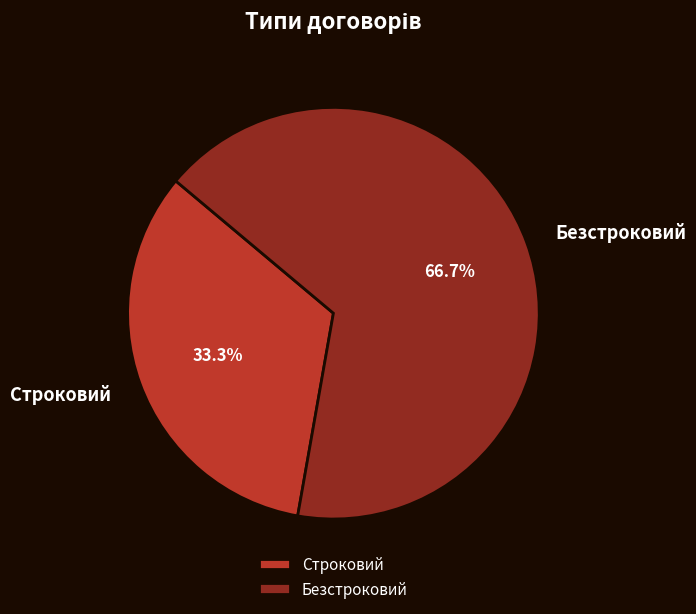

To the nearest percent, what portion does Строковий represent?

33%